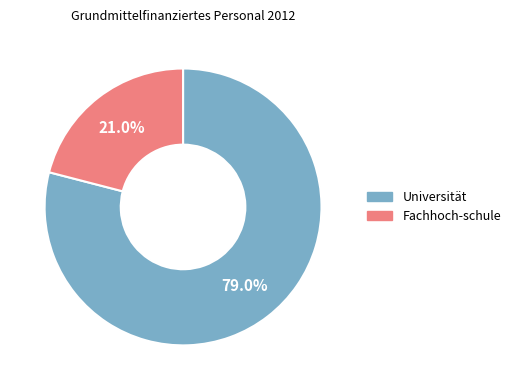

Approximately how many times larger is the value at Fachhoch-schule compared to Universität?

0.3